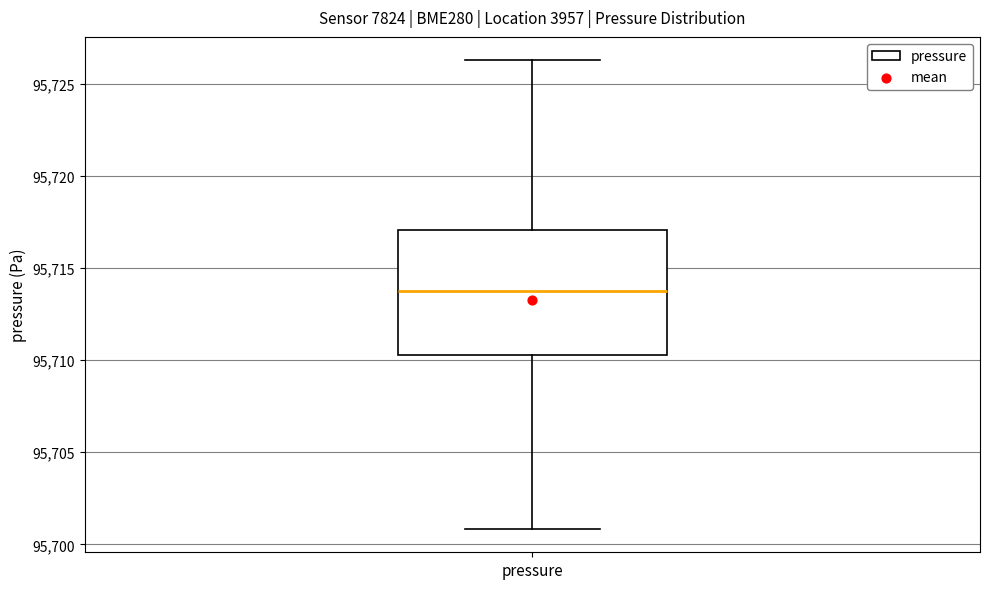

Read this box plot against the y-axis: the position of the median line, the range covered by the box, and the ends of both whiskers. The values are not printed on the chart, so give them approximately, as read against the axis.

median 95714.0, box 95710.5 to 95717.0, whiskers 95701.0 to 95726.5